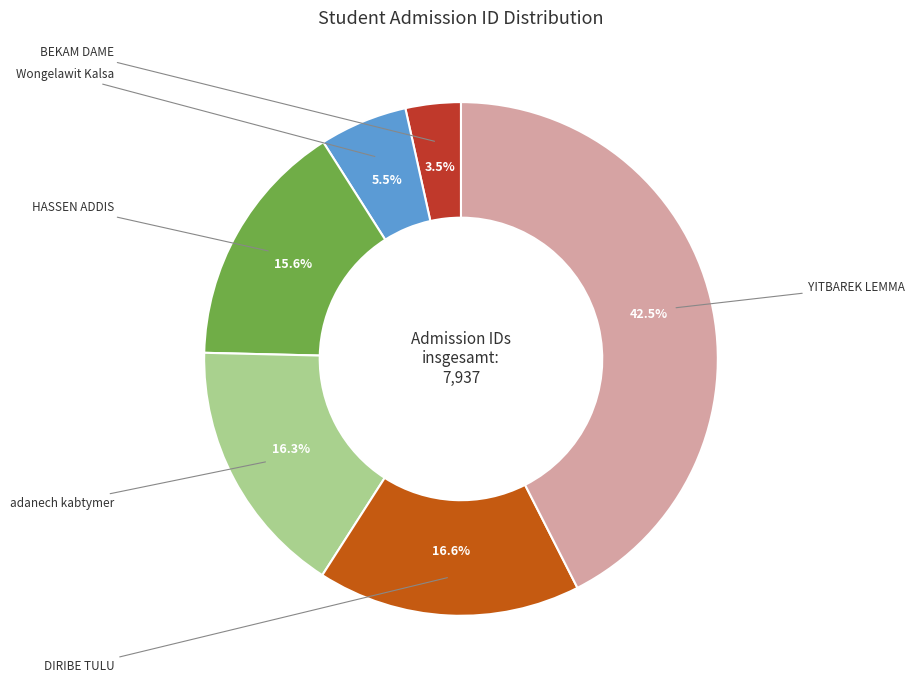

To the nearest percent, what is the difference between the largest and smallest slice percentages?

39%